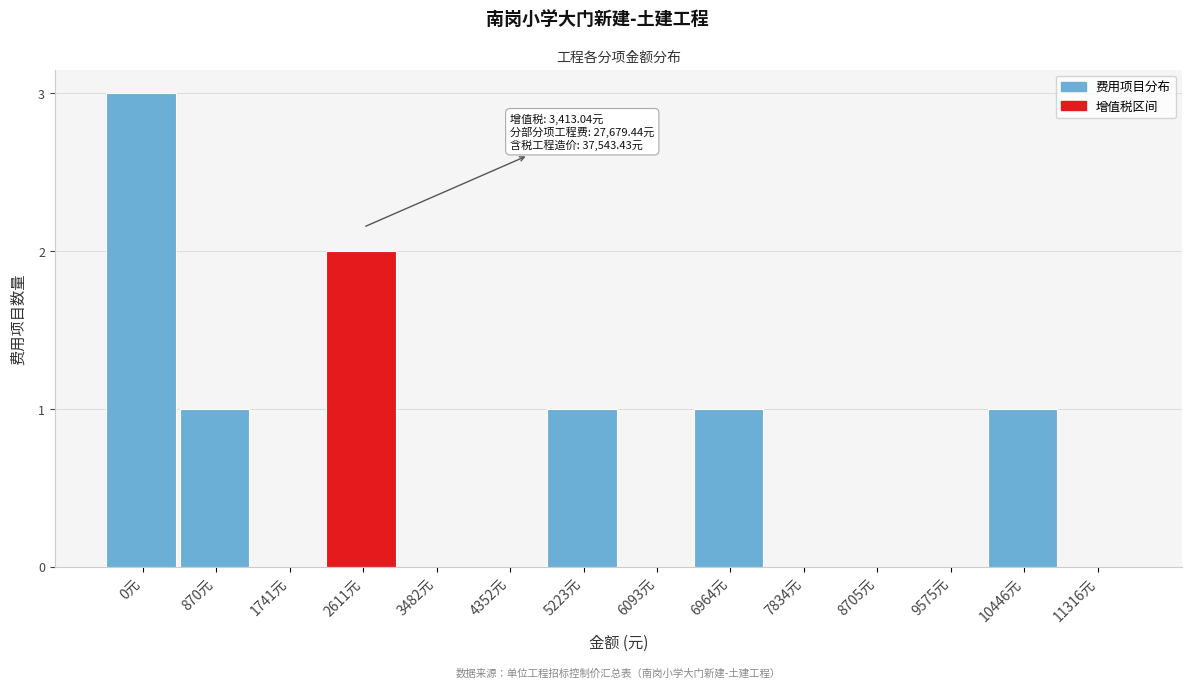

Reading left to right, extract all data points from this chart.

0元=3	870元=1	1741元=0	2611元=2	3482元=0	4352元=0	5223元=1	6093元=0	6964元=1	7834元=0	8705元=0	9575元=0	10446元=1	11316元=0